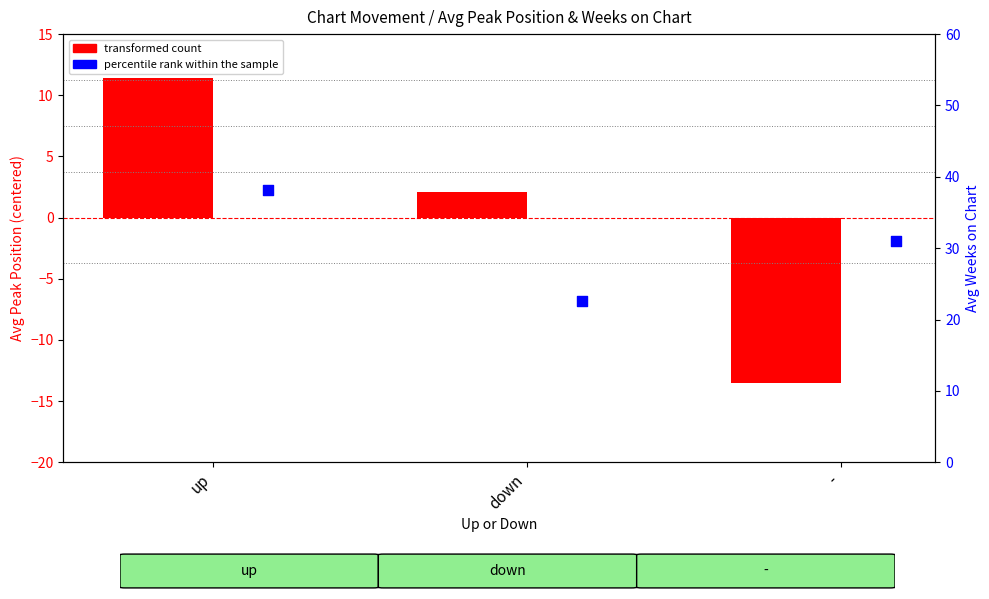

Is the value of transformed count (Avg Peak Pos, centered) at up greater than the value of percentile rank within the sample (Avg Weeks on Chart) at down?

No